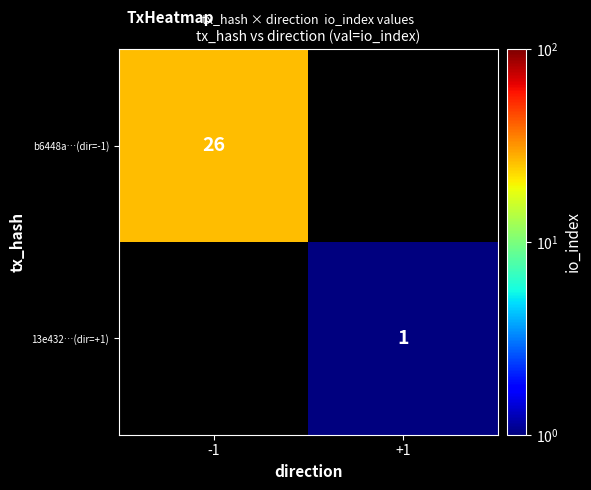

The value of b6448a…(dir=-1) at -1 is 18. True or false?

False